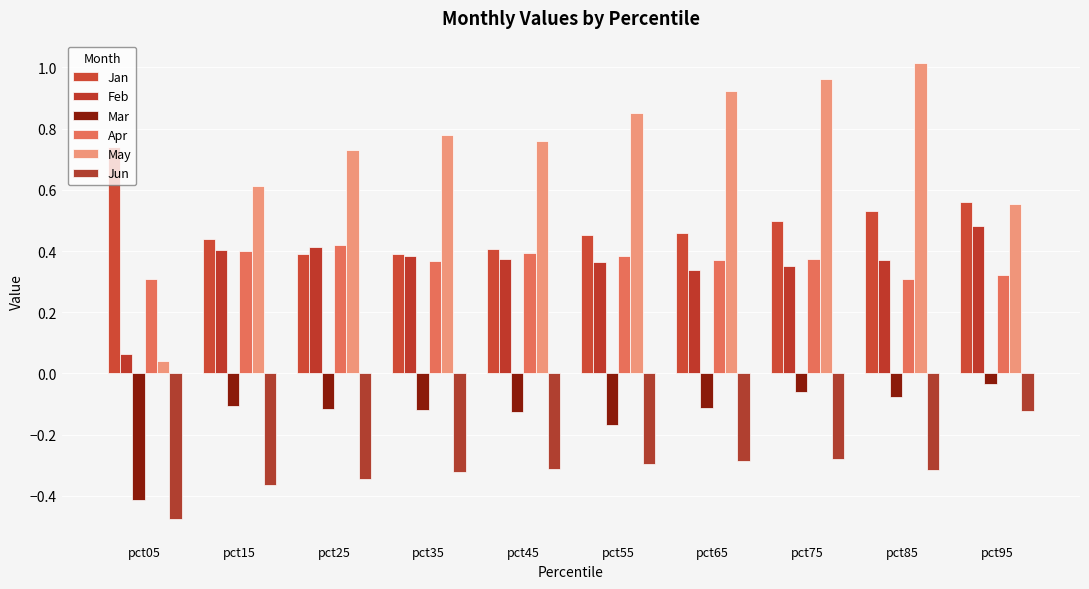

How many bars are there in total?

60